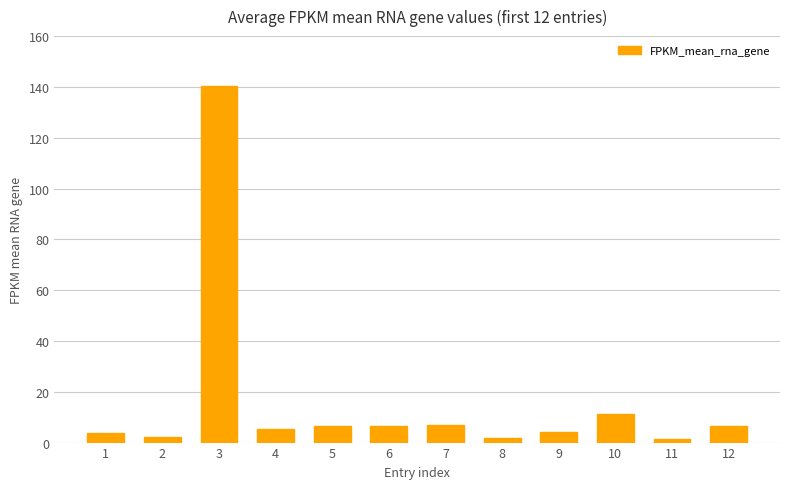

What is the value of the 3rd bar from the left?

140.5